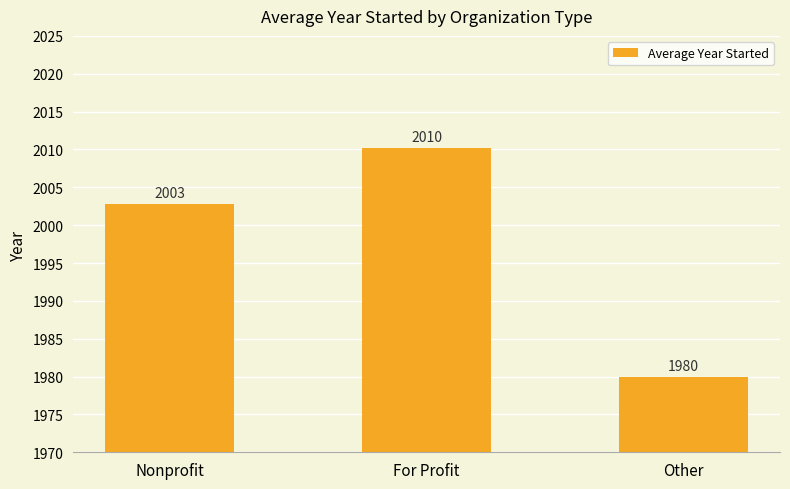

Where is the data nearest to the value 1995?

Nonprofit